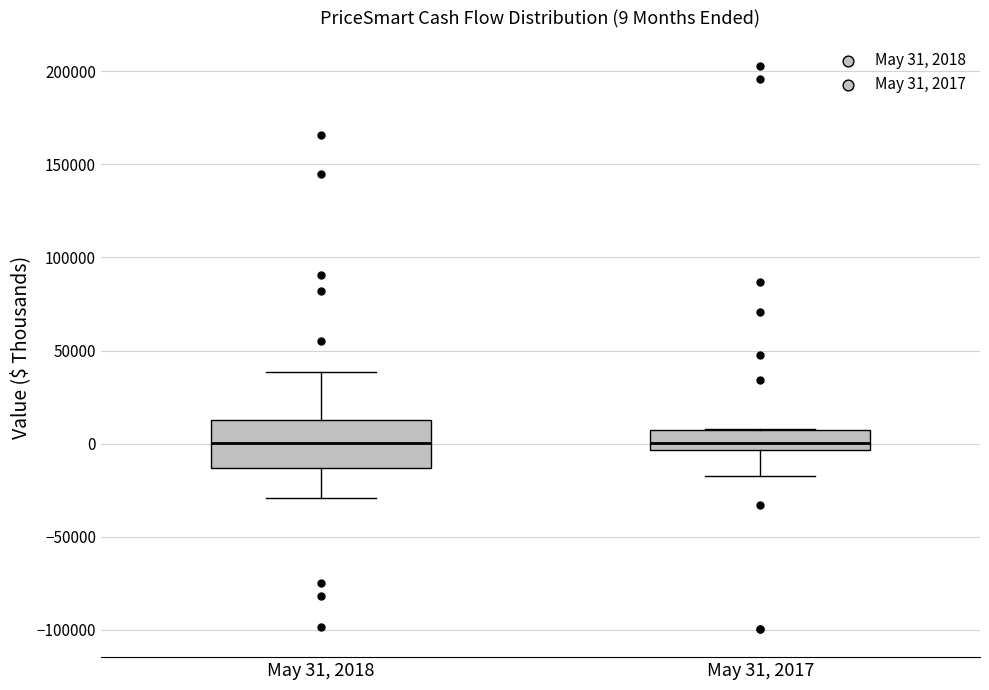

Which box is the tallest, from its lower edge to its upper edge?

May 31, 2018